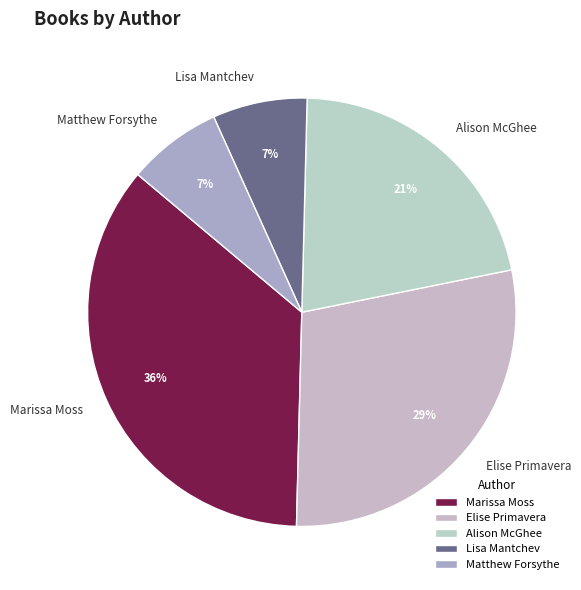

Count the number of slices in the pie.

5